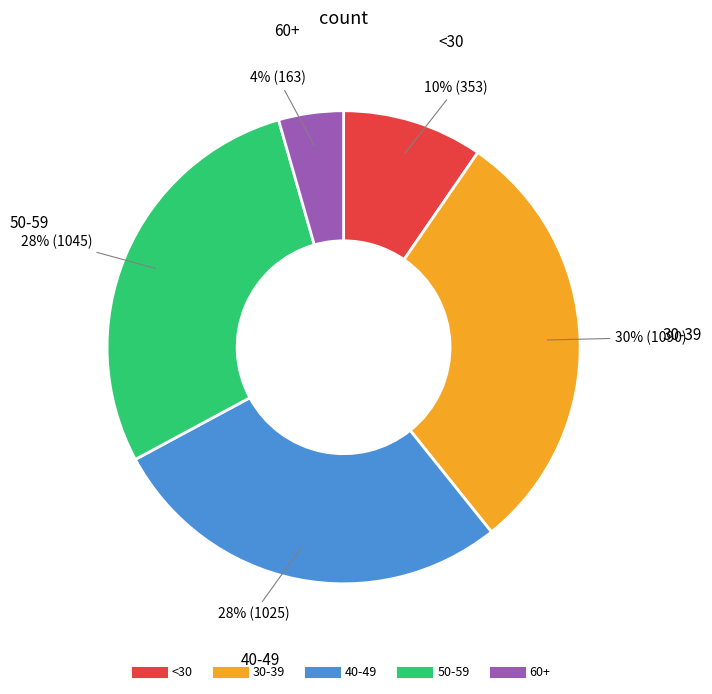

What percentage is the 60+ slice, to the nearest percent?

4%